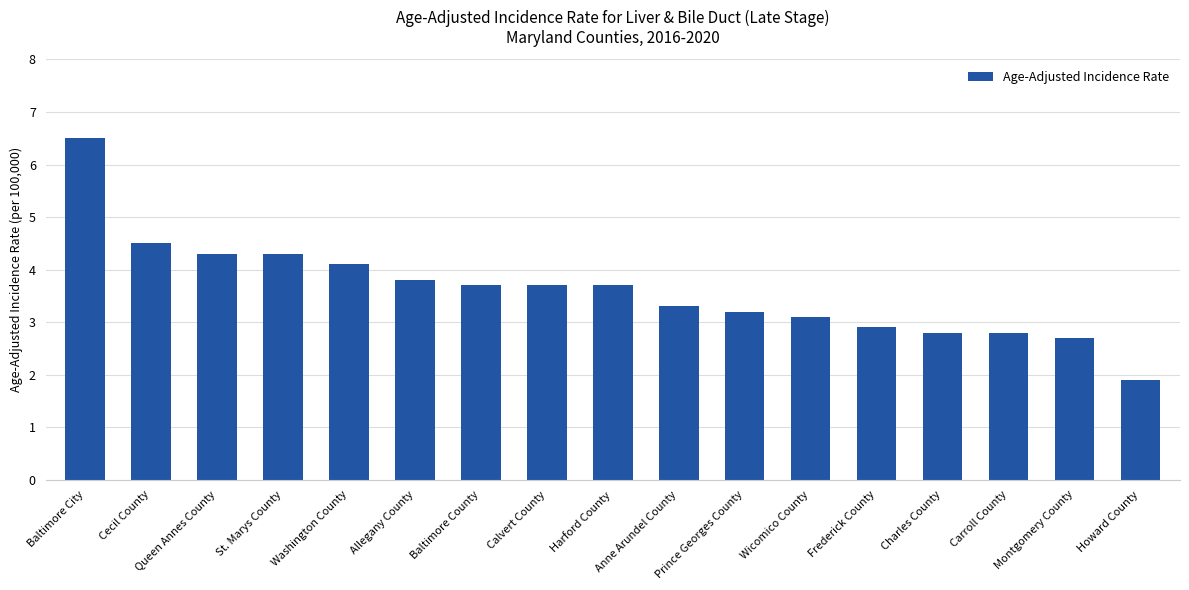

Does the chart contain stacked bars?

No